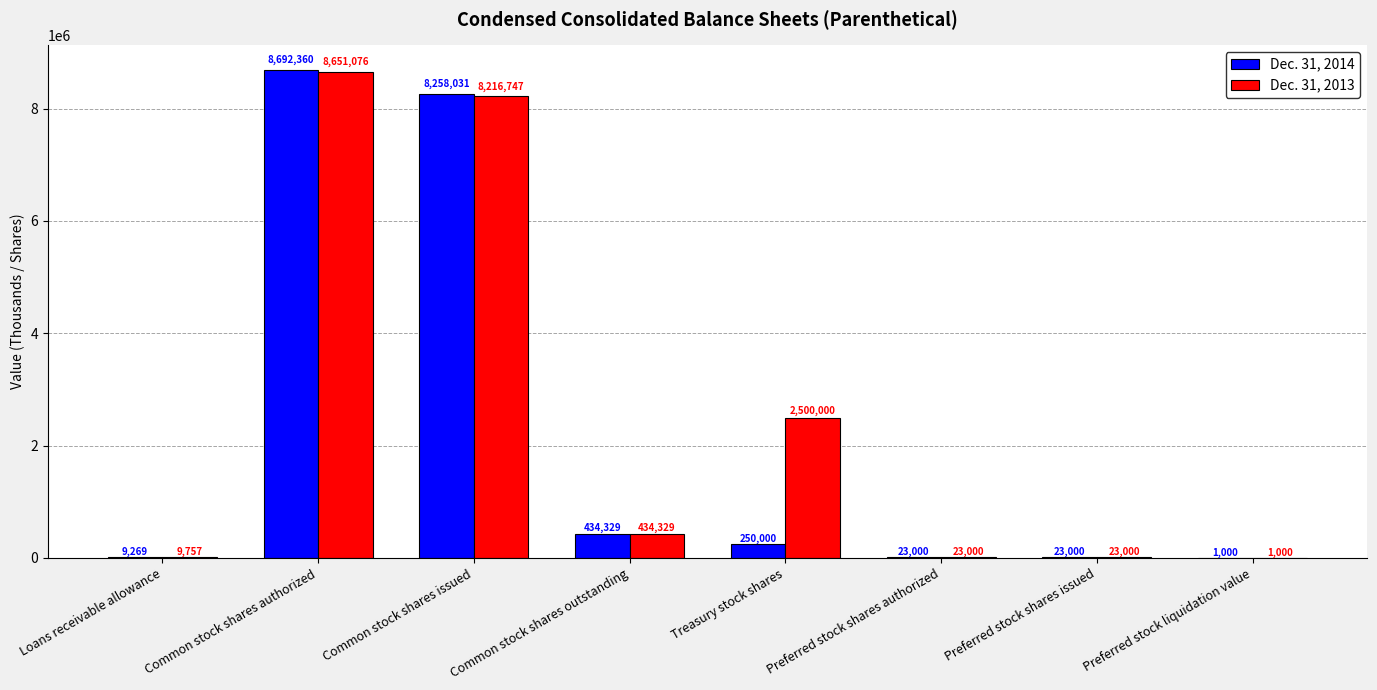

Is it true that Dec. 31, 2013 equals 8216747 at Common stock shares issued?

True